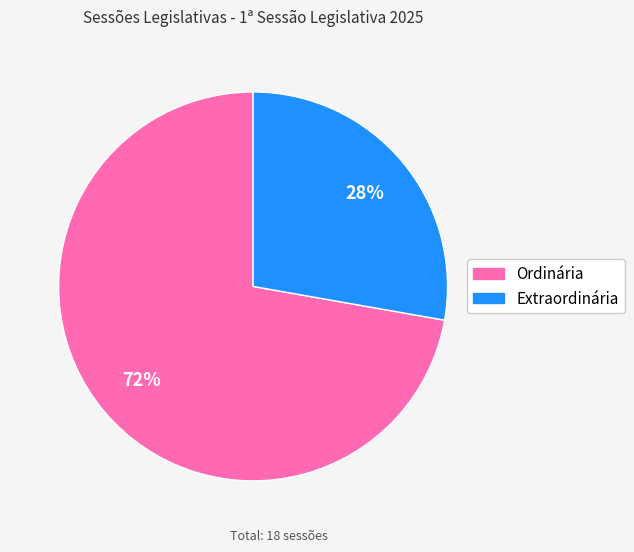

To the nearest percent, what is the combined percentage of Extraordinária and Ordinária?

100%